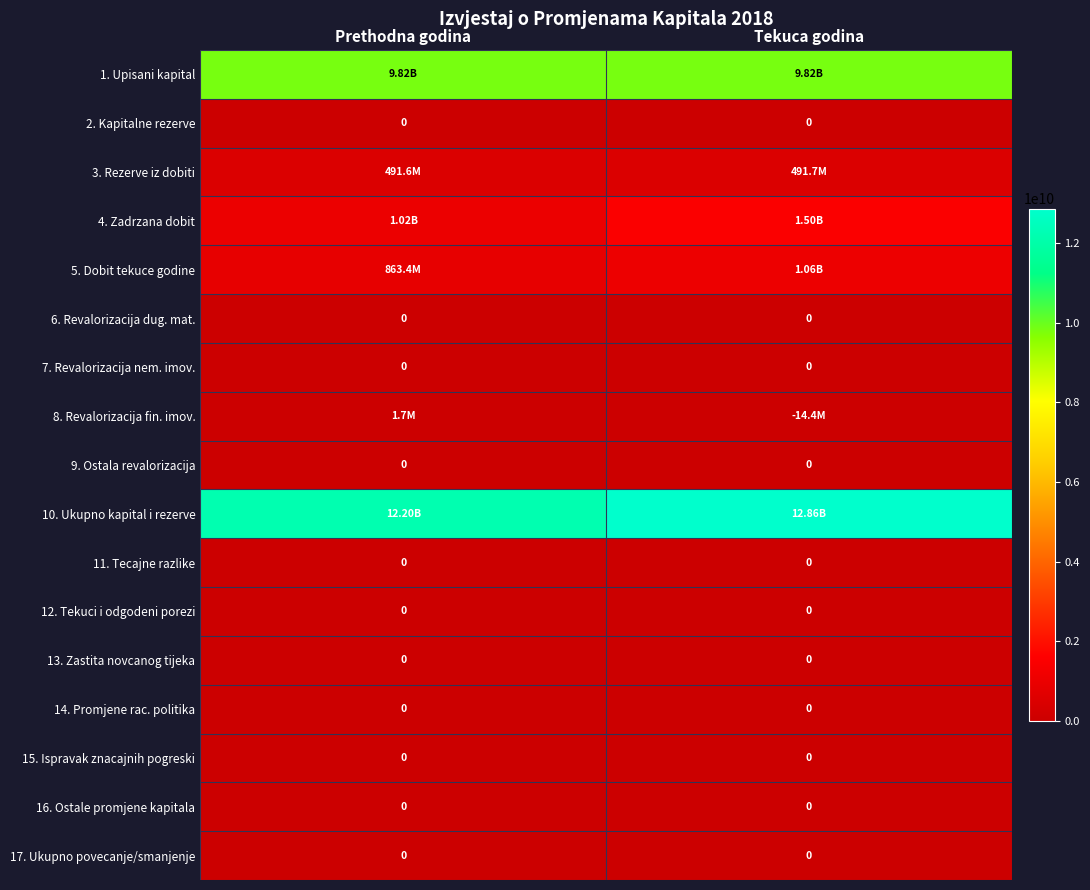

What is the sum of all 10. Ukupno kapital i rezerve values?

25068461570